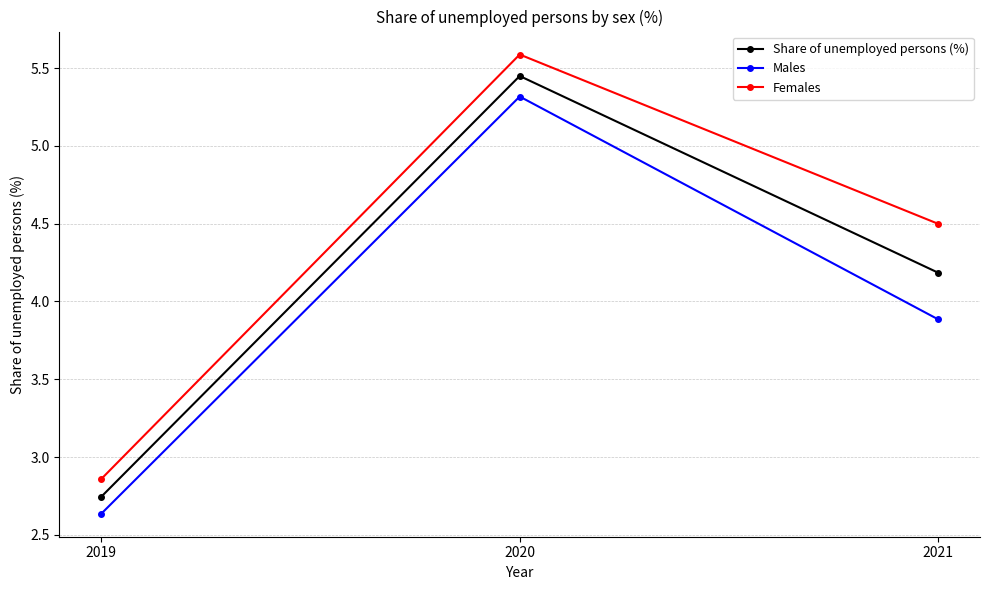

Which series has the largest total across all categories?

Females